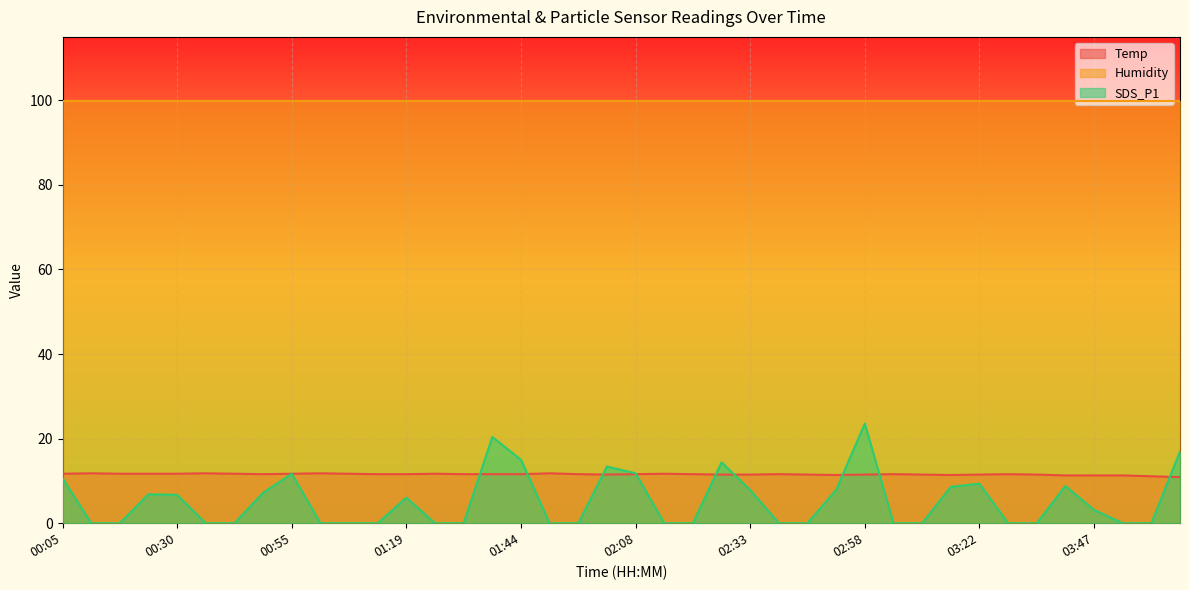

How many intersections are there between Temp and SDS_P1?

9